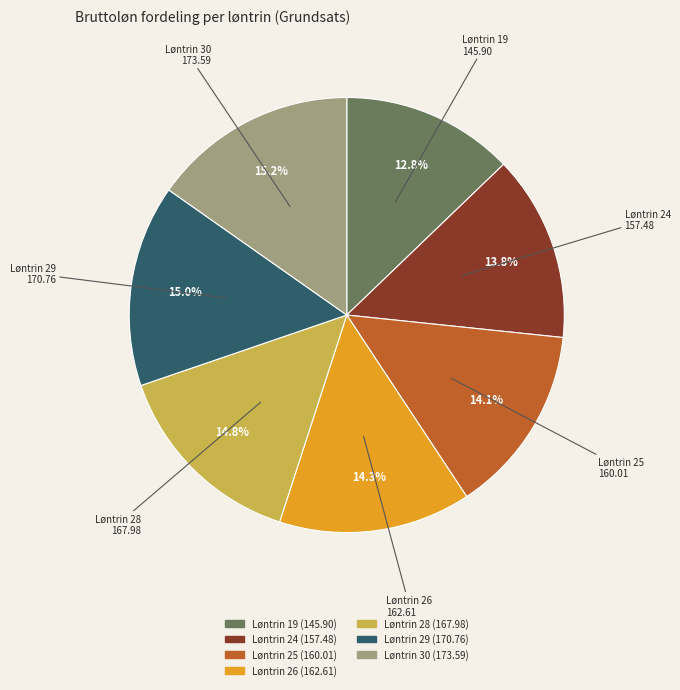

How many slices are in this pie chart?

7